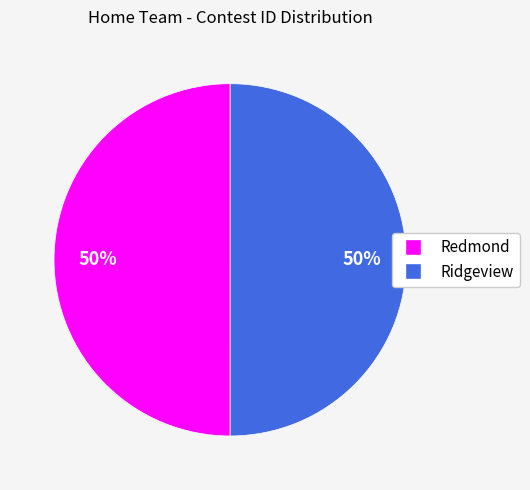

How many slices are in this pie chart?

2